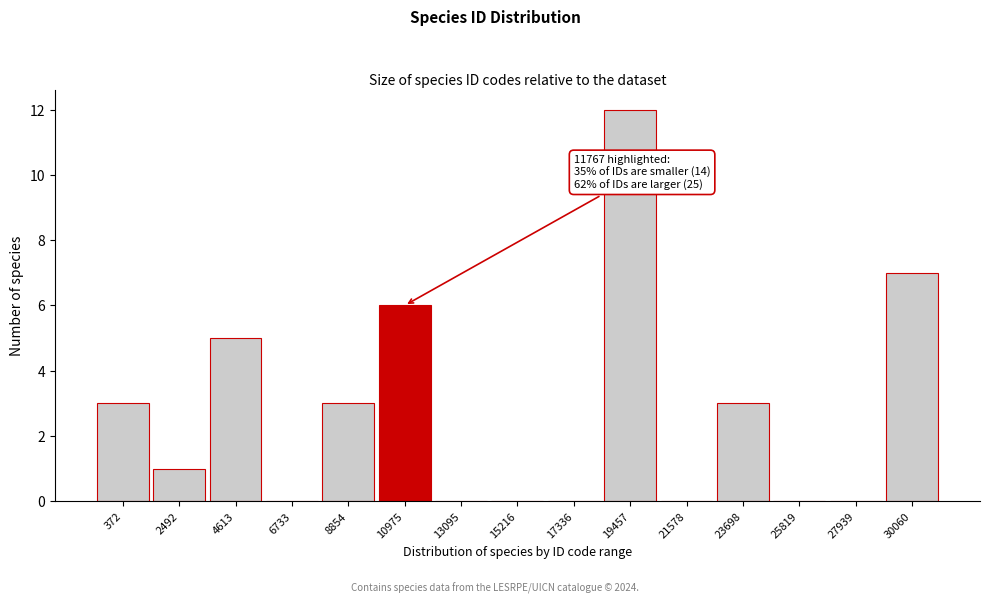

Reading left to right, transcribe all the data shown in this chart.

372=3	2492=1	4613=5	6733=0	8854=3	10975=6	13095=0	15216=0	17336=0	19457=12	21578=0	23698=3	25819=0	27939=0	30060=7